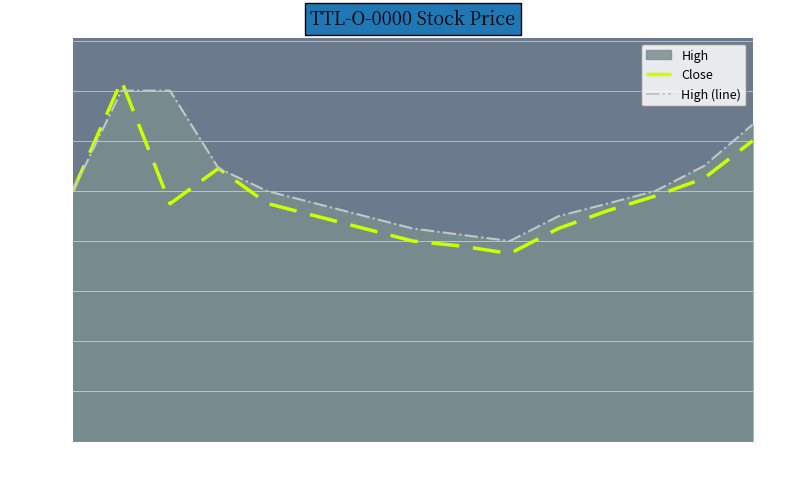

Reading right to left, what are all the values shown in this chart?

Close: 12000	10500	9800	9200	8500	7500	7800	8000	8500	9000	9500	10900	9488	14389	10000
High (line): 12644	10995	10000	9488	8990	8000	8250	8500	9000	9500	9995	10900	14000	14000	10000